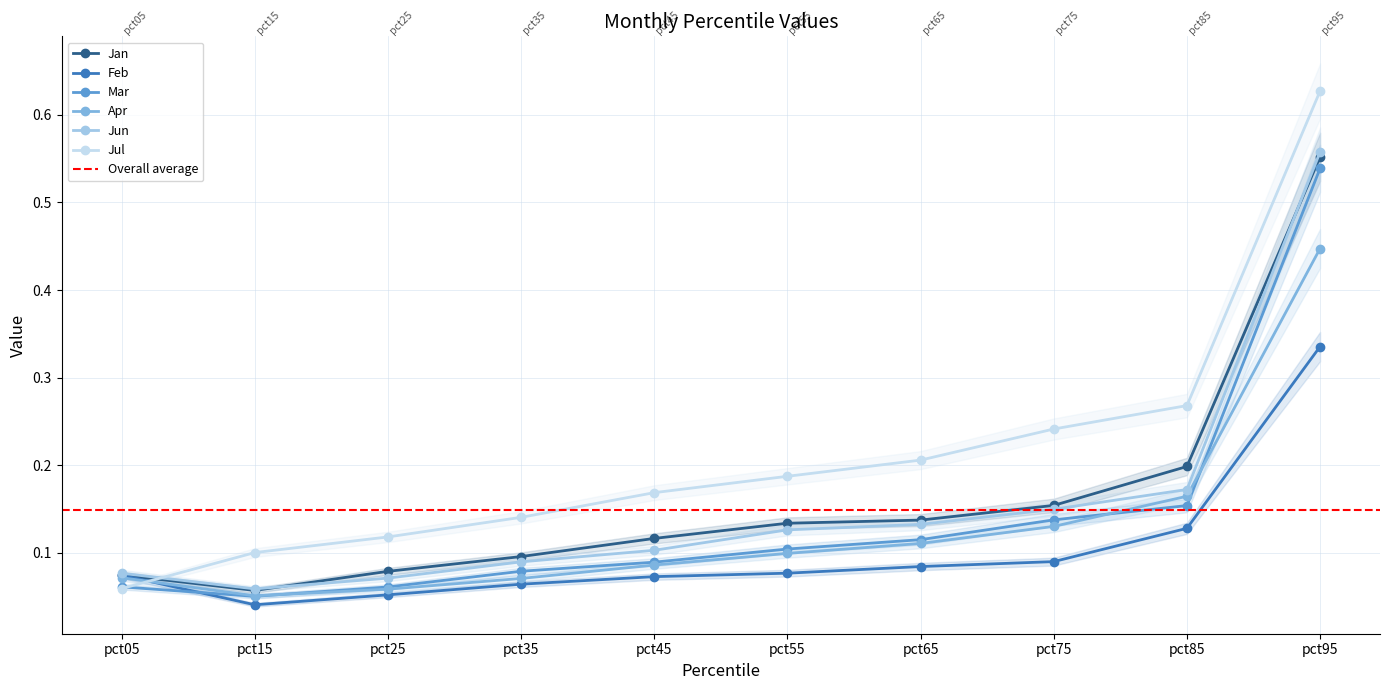

What are all the series names shown in the legend?

Jan, Feb, Mar, Apr, Jun, Jul